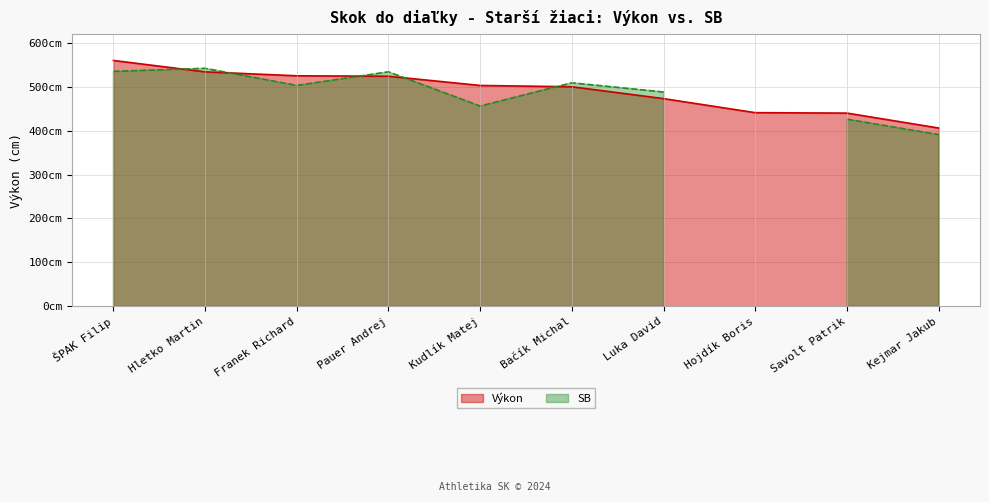

True or false: there are more than 0 points higher than both neighbors.

False